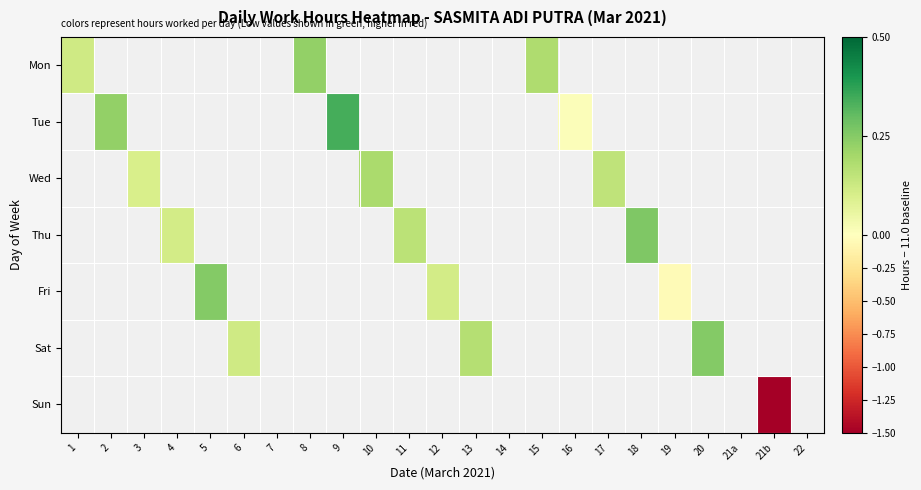

Which label corresponds to the smallest value in the chart?

21b